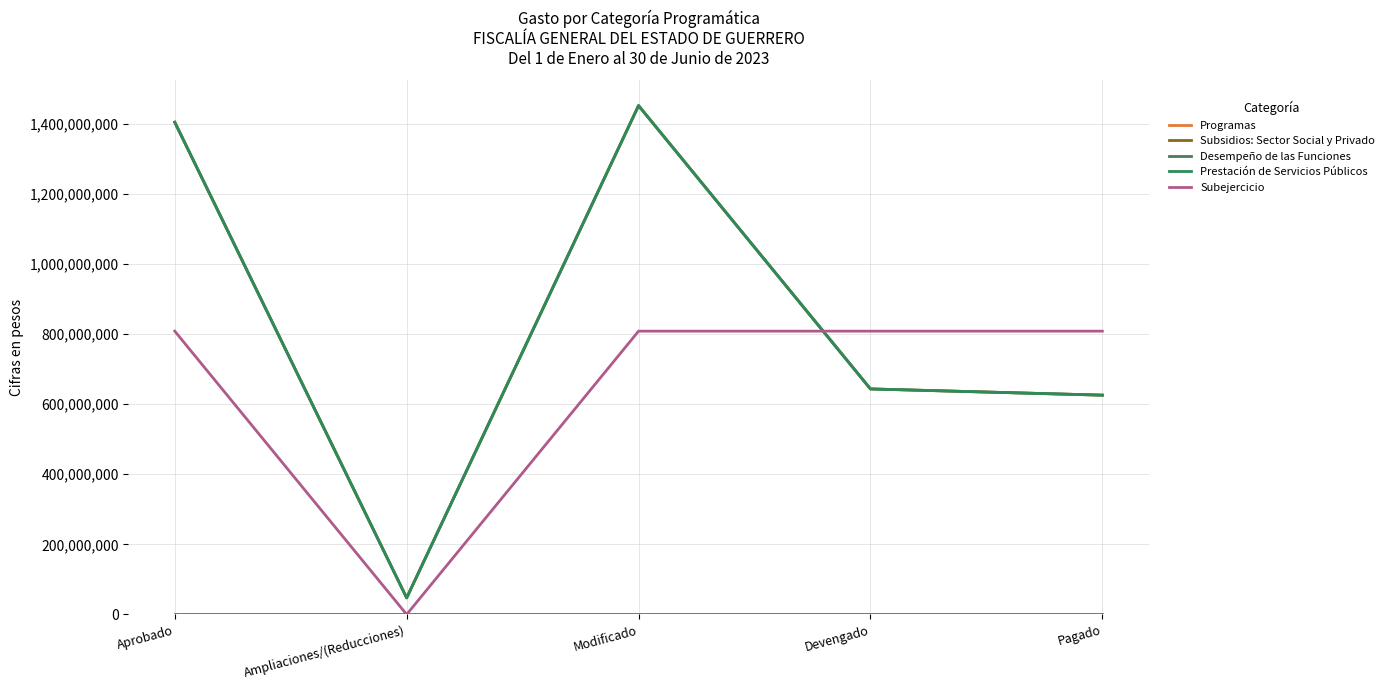

Reading right to left, what are all the values shown in this chart?

Programas: Pagado=625642876.6	Devengado=643410478.9	Modificado=1451631994.5	Ampliaciones/(Reducciones)=47393508.5	Aprobado=1404238486.0
Subsidios: Sector Social y Privado: Pagado=0.0	Devengado=0.0	Modificado=0.0	Ampliaciones/(Reducciones)=0.0	Aprobado=0.0
Desempeño de las Funciones: Pagado=625642876.6	Devengado=643410478.9	Modificado=1451631994.5	Ampliaciones/(Reducciones)=47393508.5	Aprobado=1404238486.0
Prestación de Servicios Públicos: Pagado=625642876.6	Devengado=643410478.9	Modificado=1451631994.5	Ampliaciones/(Reducciones)=47393508.5	Aprobado=1404238486.0
Subejercicio: Pagado=808221515.6	Devengado=808221515.6	Modificado=808221515.6	Ampliaciones/(Reducciones)=0.0	Aprobado=808221515.6